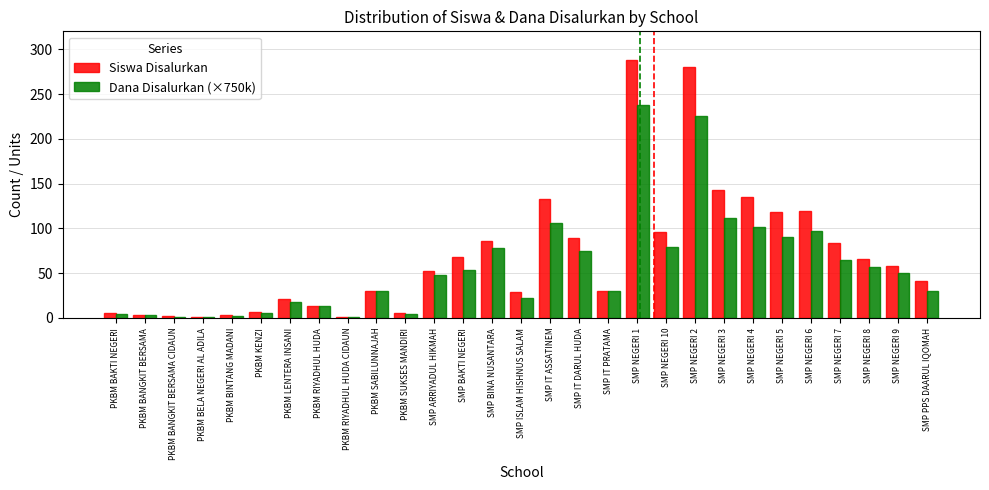

At SMP NEGERI 4, list the series in order from smallest to largest.

Dana Disalurkan (×750k), Siswa Disalurkan